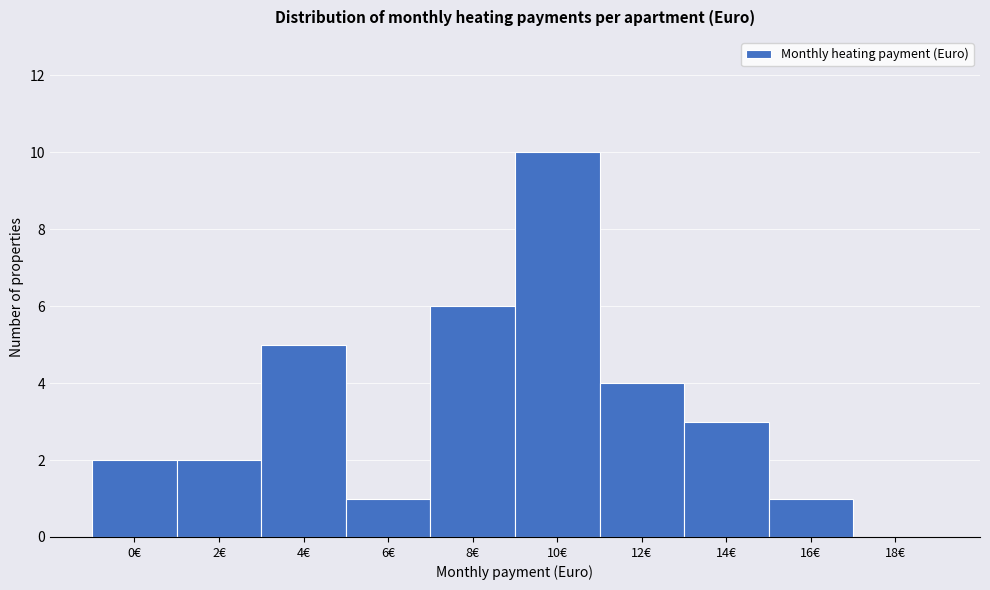

Reading left to right, transcribe all the data shown in this chart.

0€=2	2€=2	4€=5	6€=1	8€=6	10€=10	12€=4	14€=3	16€=1	18€=0